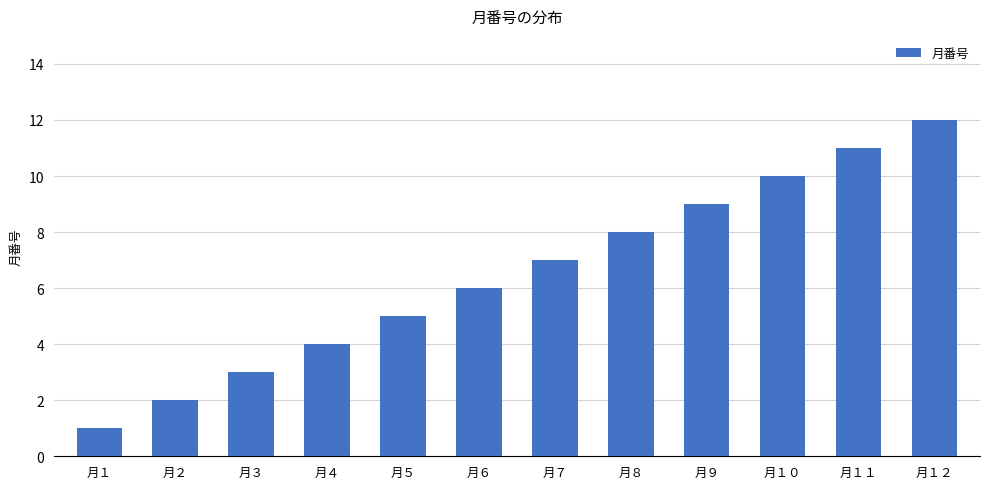

The value at 月１２ is 20. True or false?

False